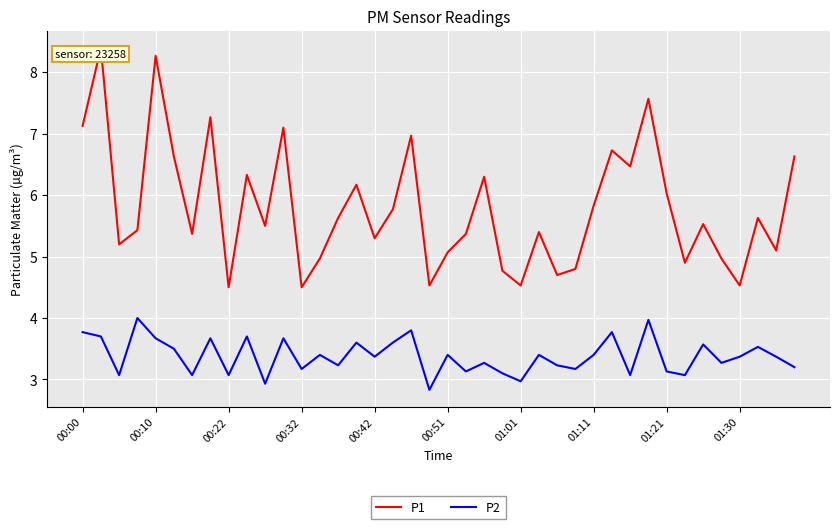

What is the maximum value shown in the chart?

8.4